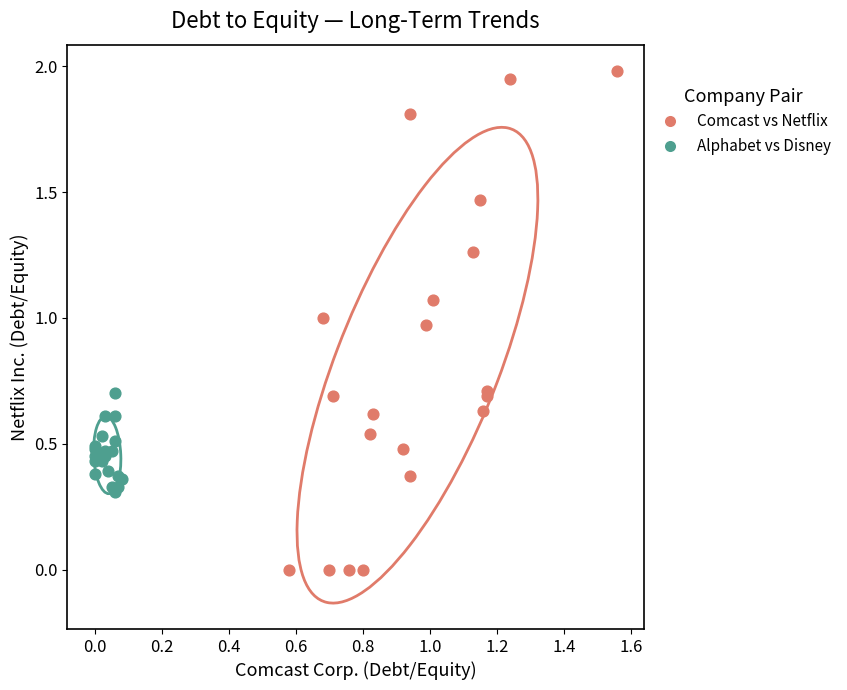

What are all the series names shown in the legend?

Comcast vs Netflix, Alphabet vs Disney